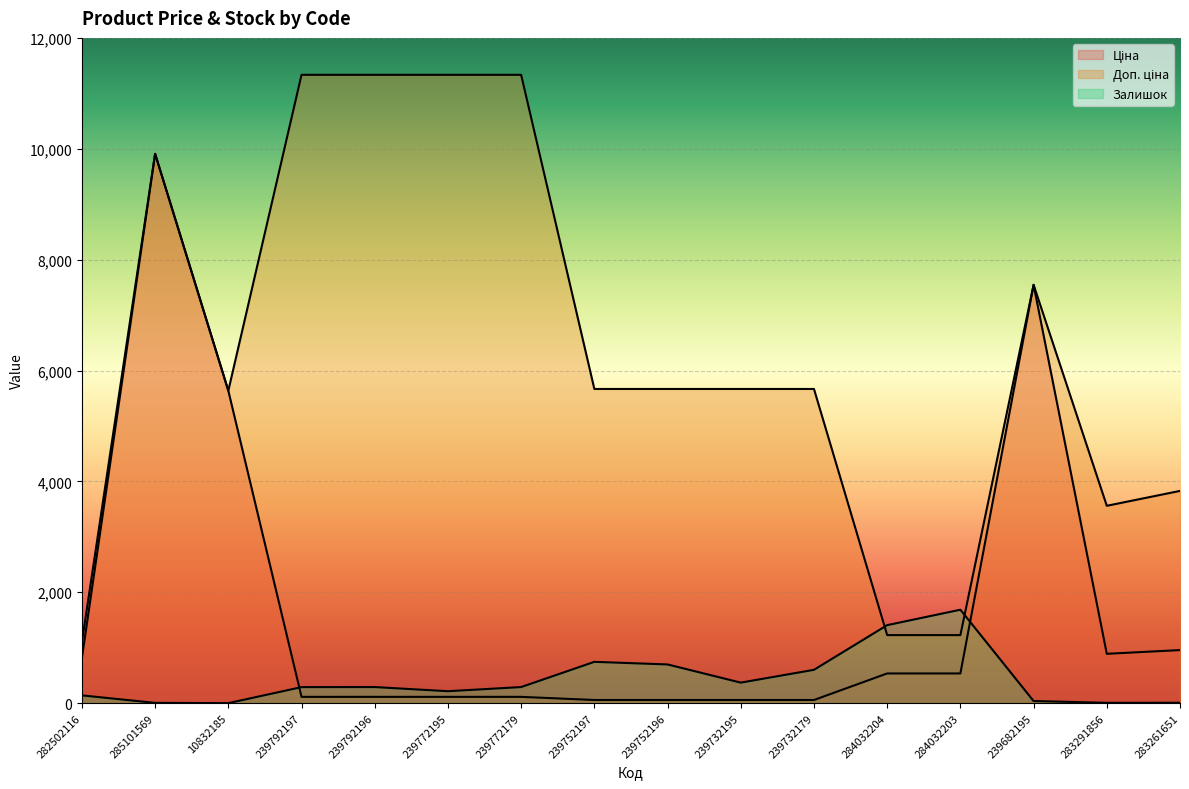

Between 284032203 and 283291856, which series saw the biggest shift?

Доп. ціна